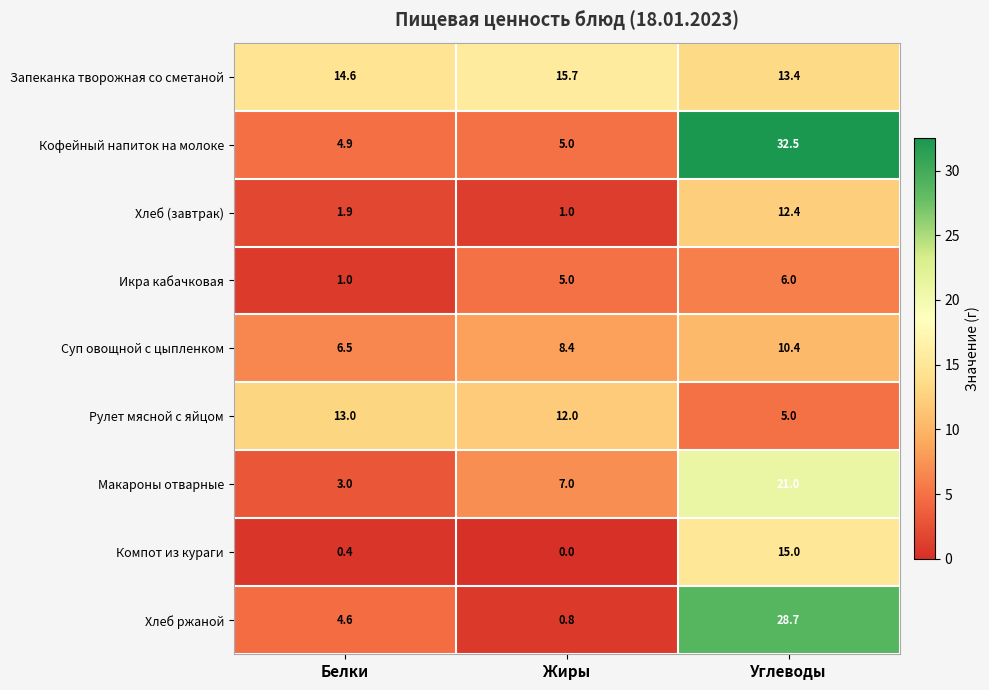

Reading right to left, what are all the values shown in this chart?

Запеканка творожная со сметаной: 13.4	15.7	14.6
Кофейный напиток на молоке: 32.5	5.0	4.9
Хлеб (завтрак): 12.4	1.0	1.9
Икра кабачковая: 6.0	5.0	1.0
Суп овощной с цыпленком: 10.4	8.4	6.5
Рулет мясной с яйцом: 5.0	12.0	13.0
Макароны отварные: 21.0	7.0	3.0
Компот из кураги: 15.0	0.0	0.4
Хлеб ржаной: 28.7	0.8	4.6